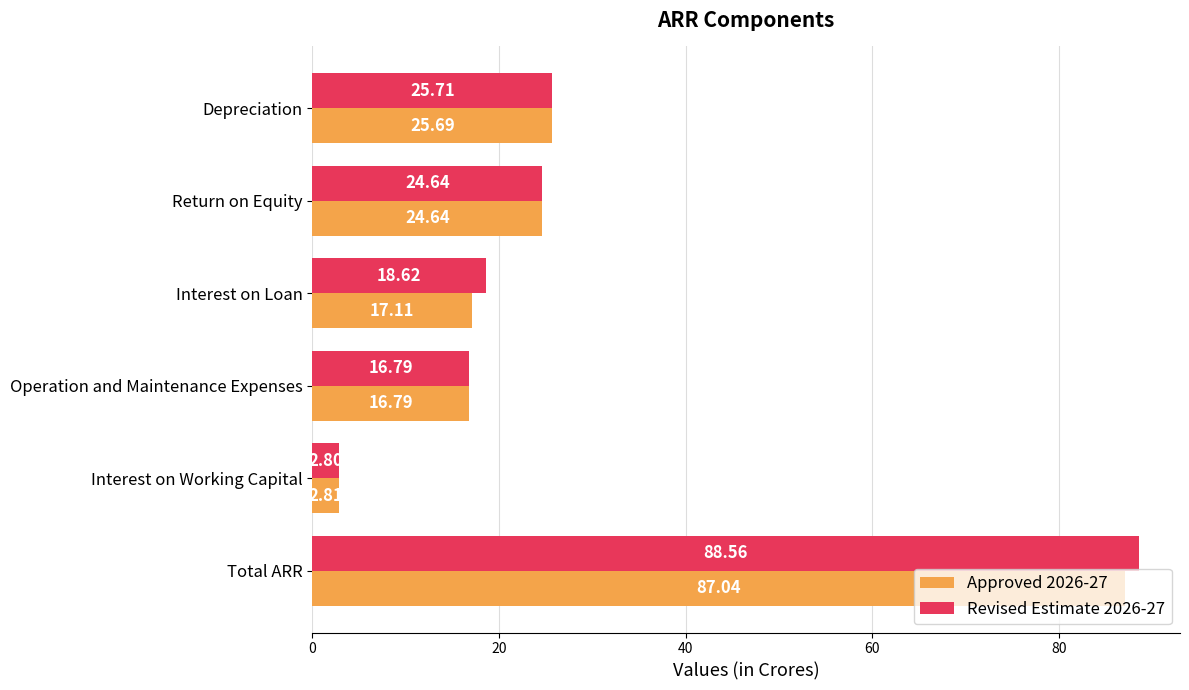

Between Depreciation and Interest on Loan, which series saw the biggest shift?

Approved 2026-27